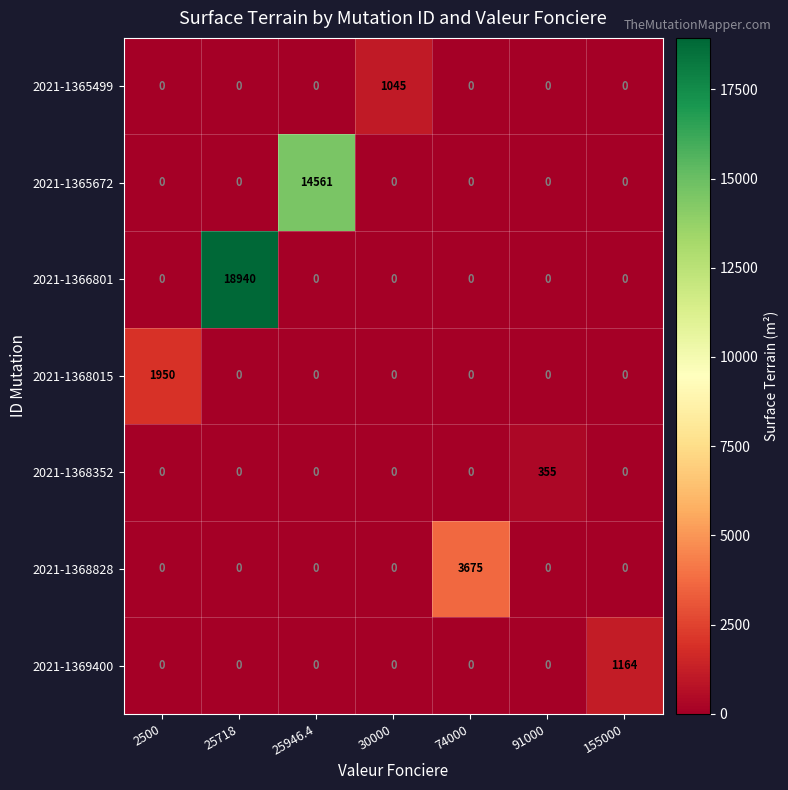

Rank the series by their maximum value, from highest to lowest.

2021-1366801, 2021-1365672, 2021-1368828, 2021-1368015, 2021-1369400, 2021-1365499, 2021-1368352